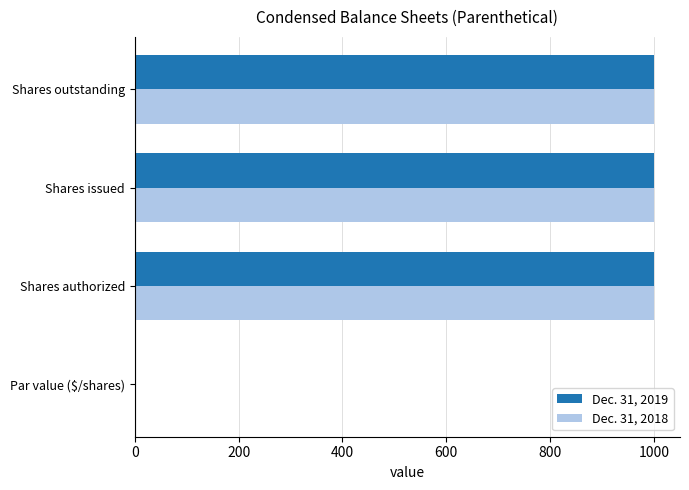

Is the value of Dec. 31, 2018 at Par value ($/shares) greater than the value of Dec. 31, 2019 at Shares authorized?

No